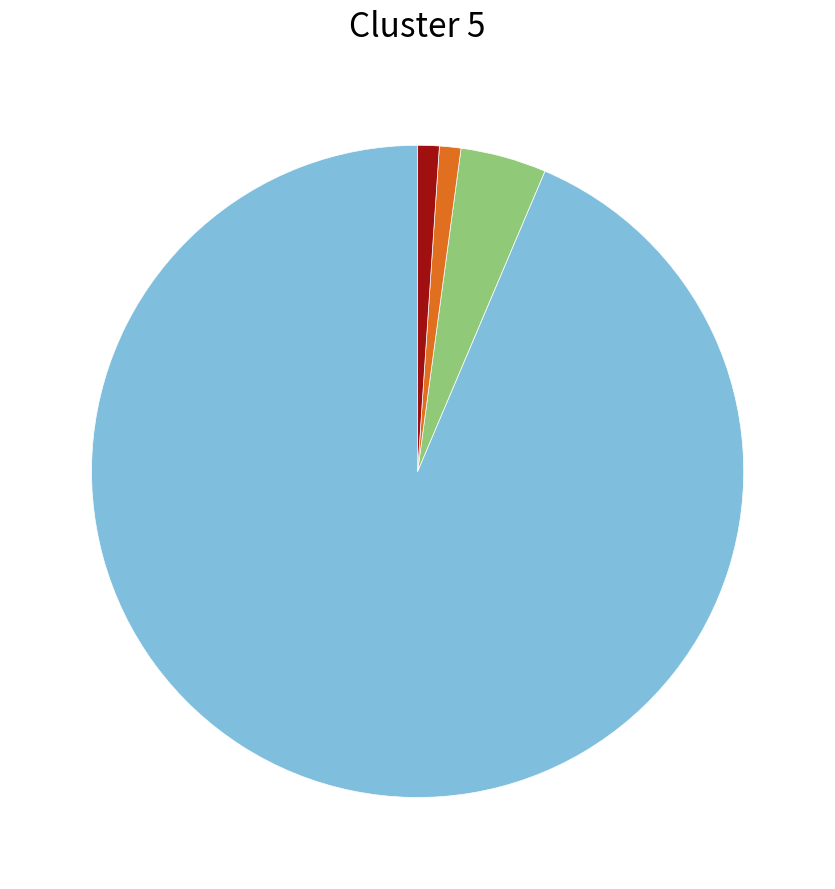

Is there any slice that represents more than half of the pie?

Yes